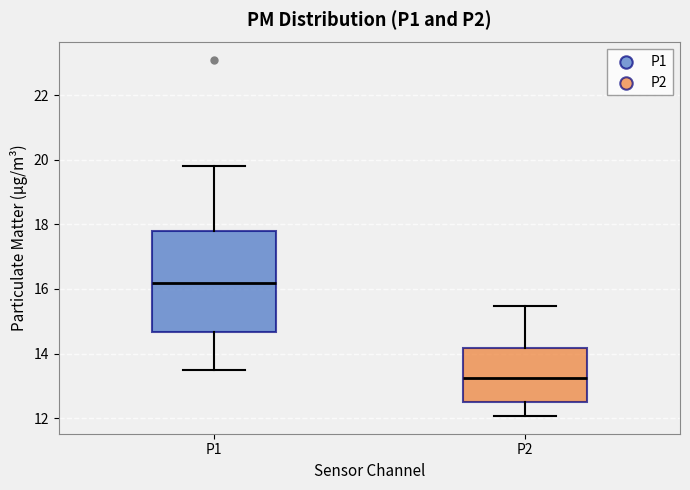

Reading left to right, read every box against the y-axis: the position of its median line, the range the box covers, and the ends of its whiskers. The values are not printed on the chart, so give them approximately, as read against the axis.

P1: median 16.2, box 14.6 to 17.8, whiskers 13.6 to 19.8
P2: median 13.2, box 12.4 to 14.2, whiskers 12.0 to 15.4